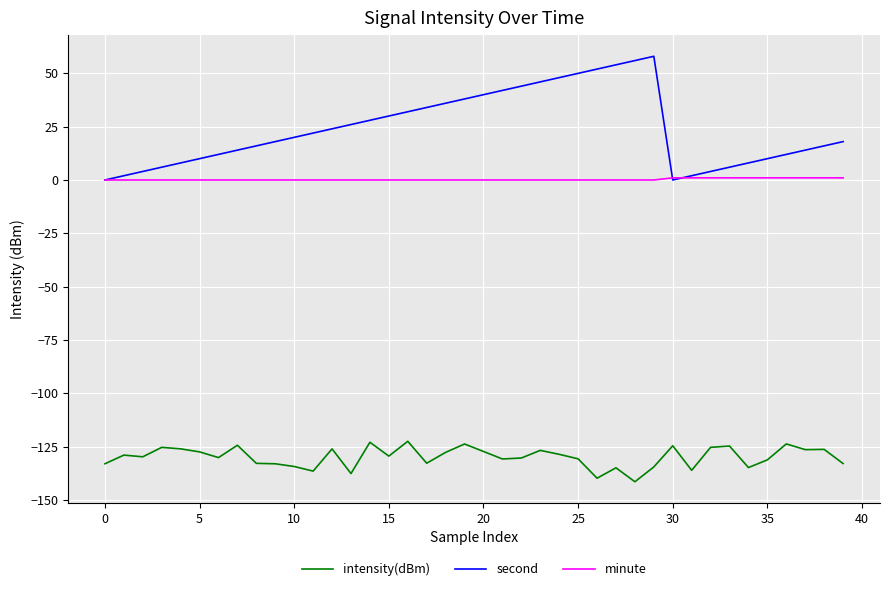

True or false: intensity(dBm) and minute intersect in this chart.

False